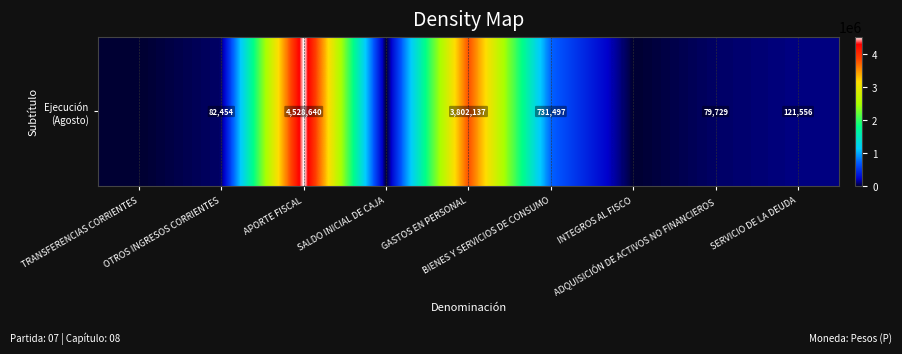

Which has a higher value, APORTE FISCAL or INTEGROS AL FISCO?

APORTE FISCAL